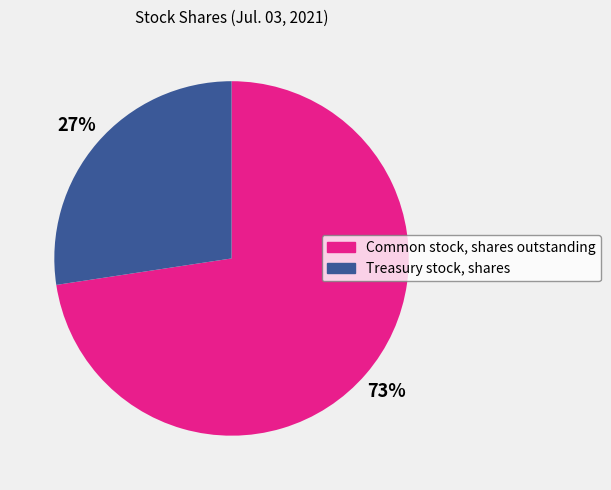

What percentage is the Treasury stock, shares slice, to the nearest percent?

27%